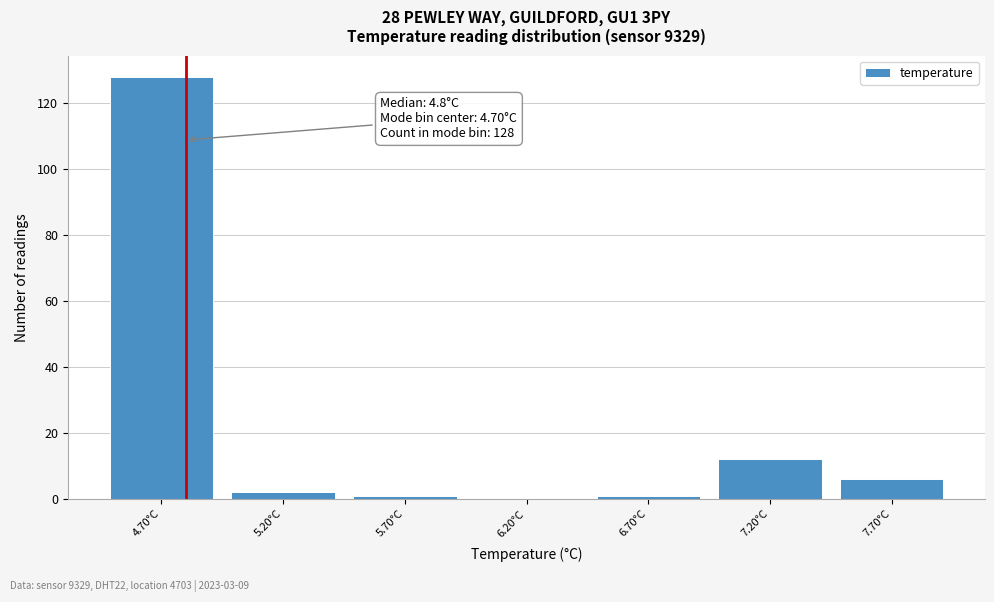

Which range on the x-axis has the tallest bar?

4.45 to 4.95